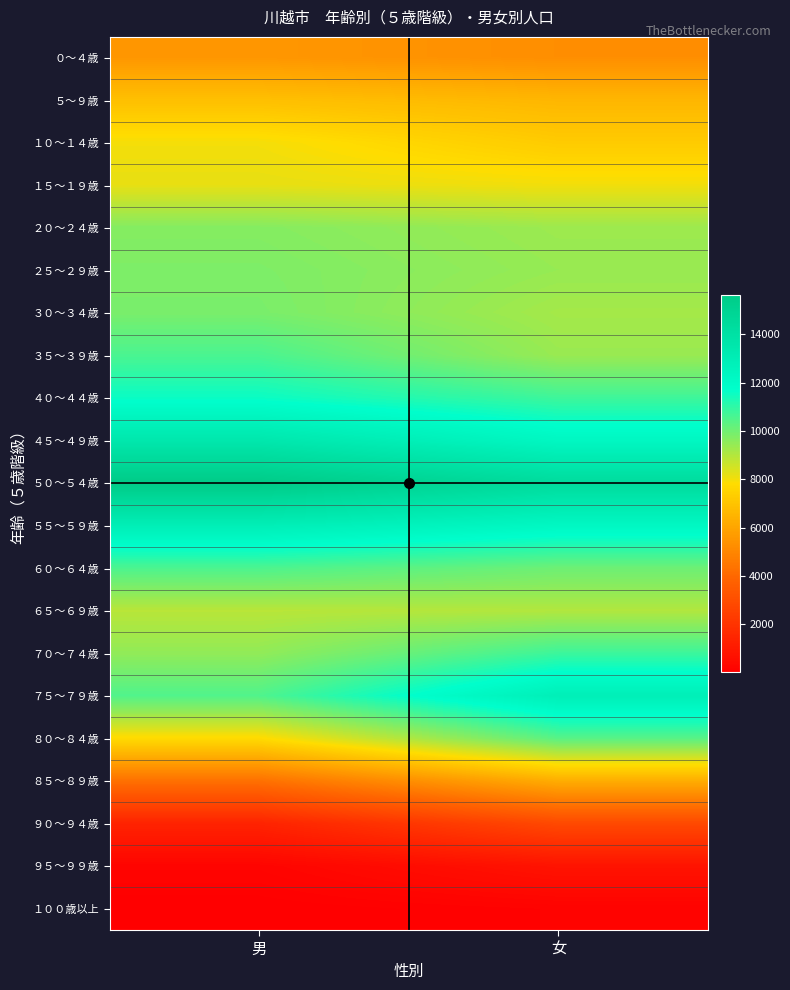

Between 女 and 男, which is larger?

男